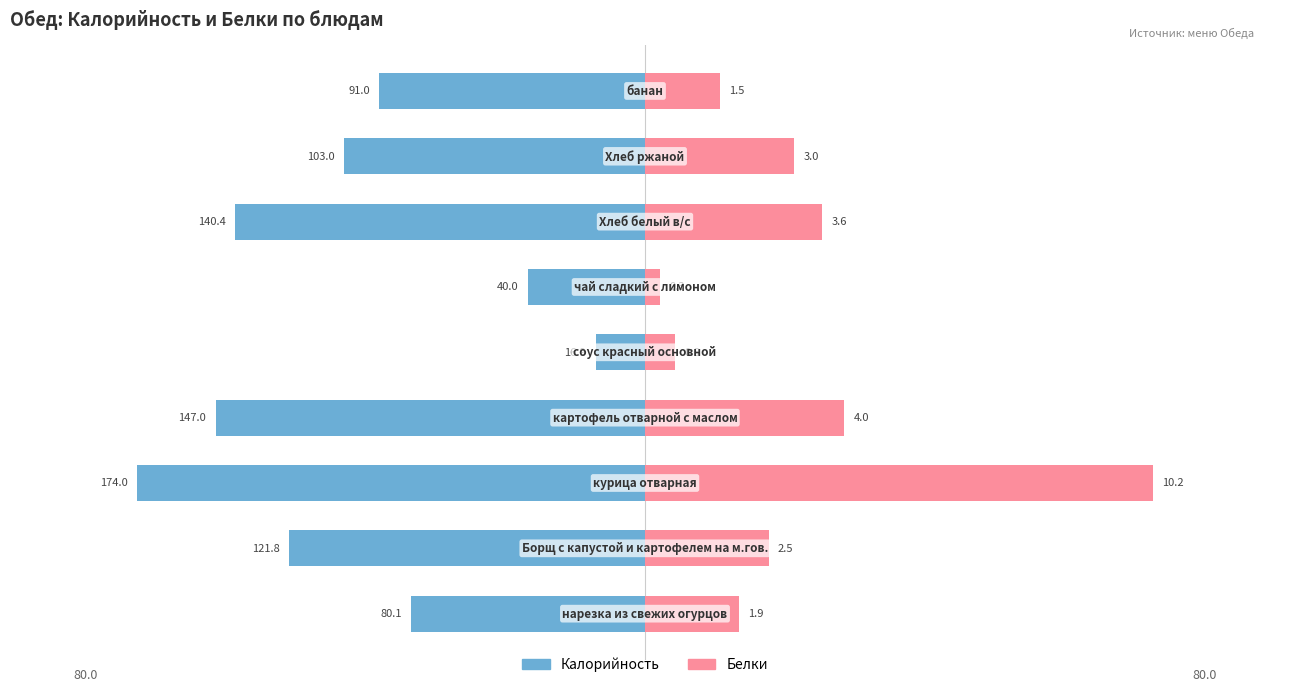

Are the bars grouped side by side (vs. stacked)?

Yes